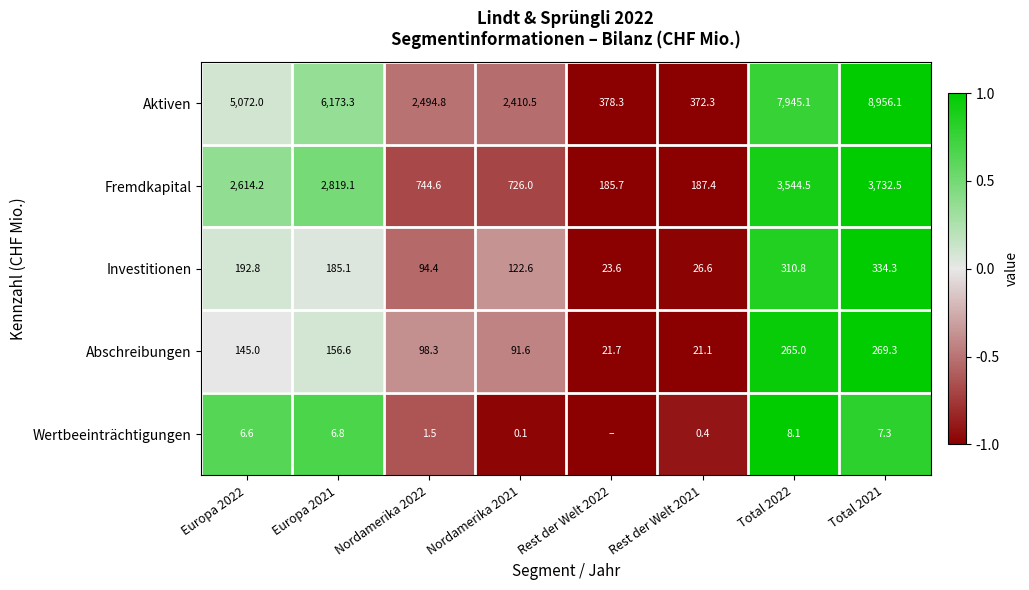

The value of Wertbeeinträchtigungen at Europa 2022 is 1.0. True or false?

False